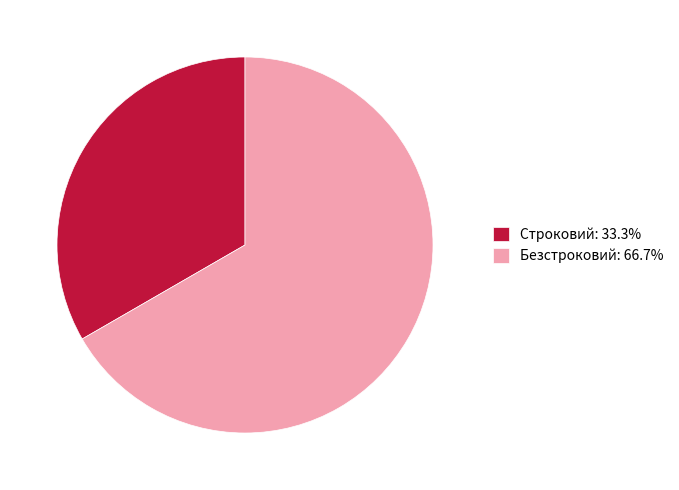

Is the sum of Безстроковий: 66.7% and Строковий: 33.3% greater than half?

Yes